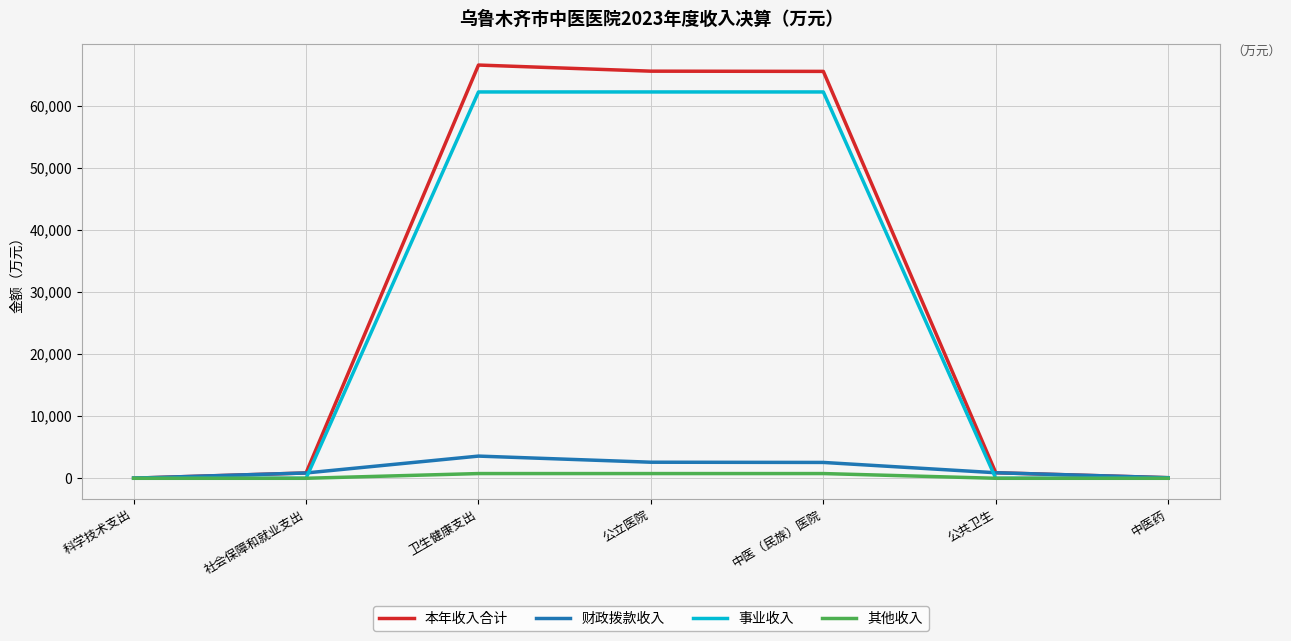

The 本年收入合计 series shows 65534.6 at 公立医院. True or false?

True